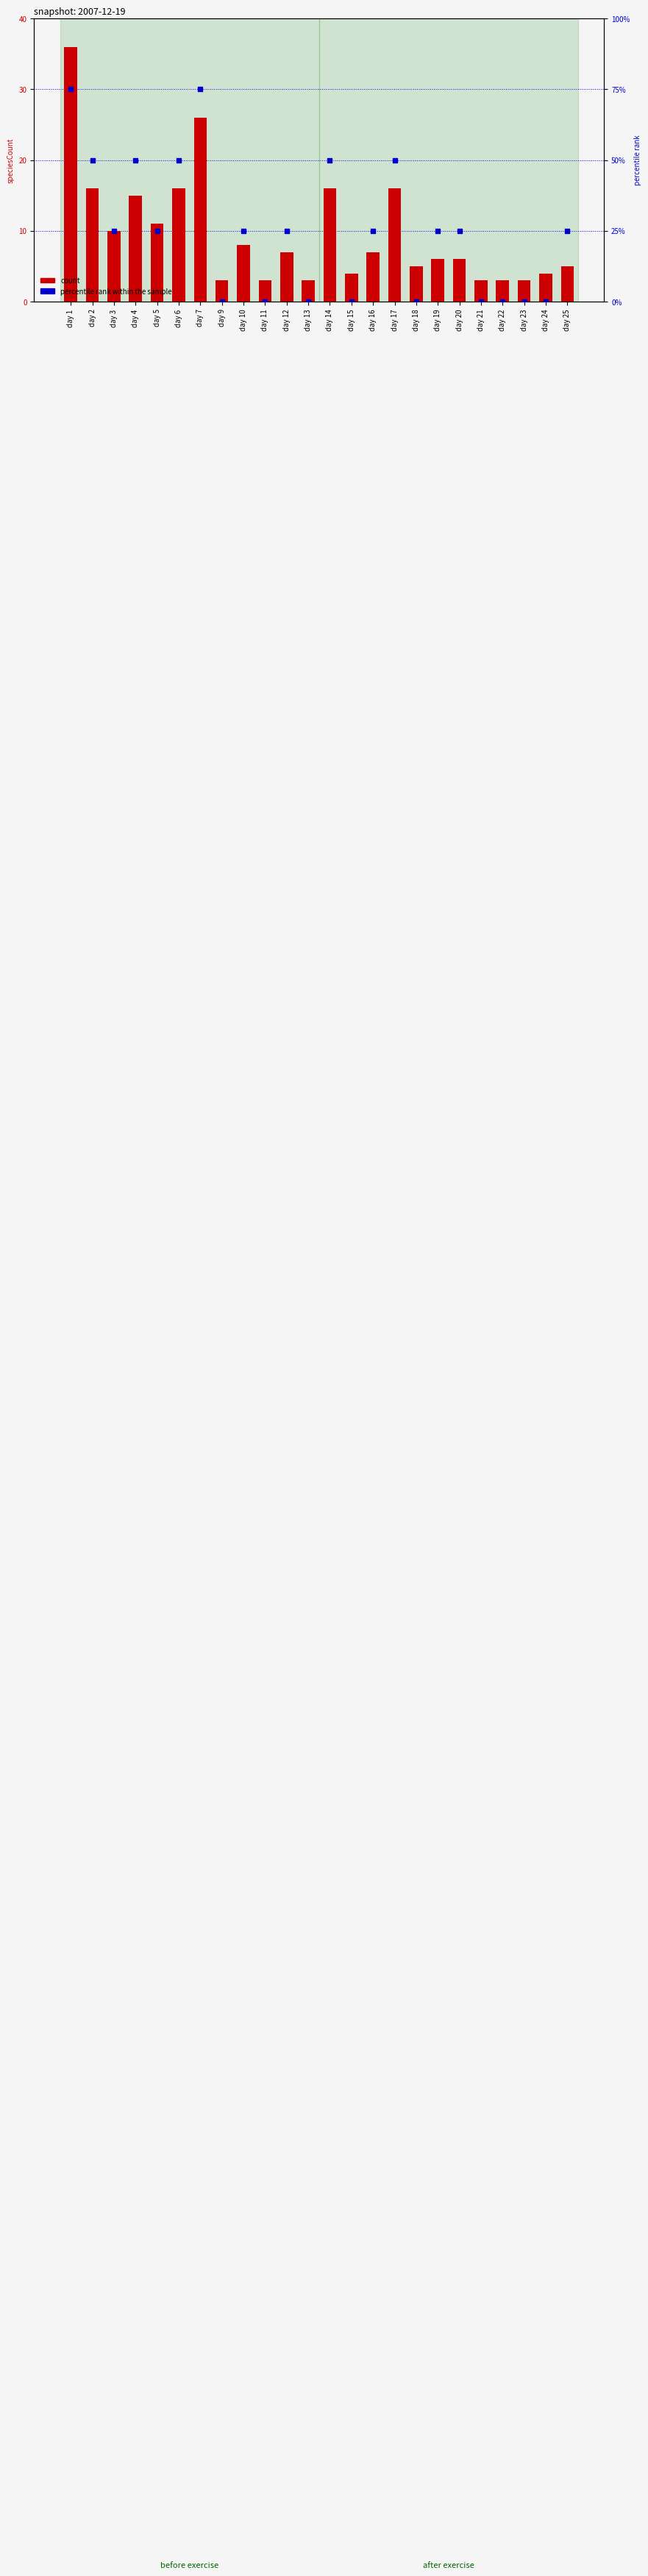

Which series has the largest total across all categories?

percentile rank within the sample